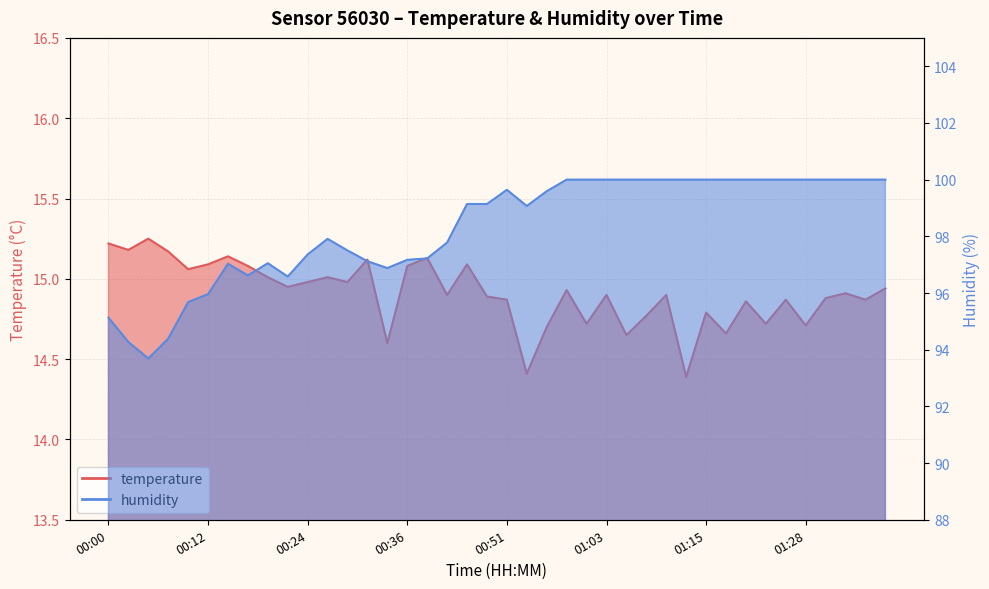

List the series in order of their overall mean, lowest first.

temperature, humidity